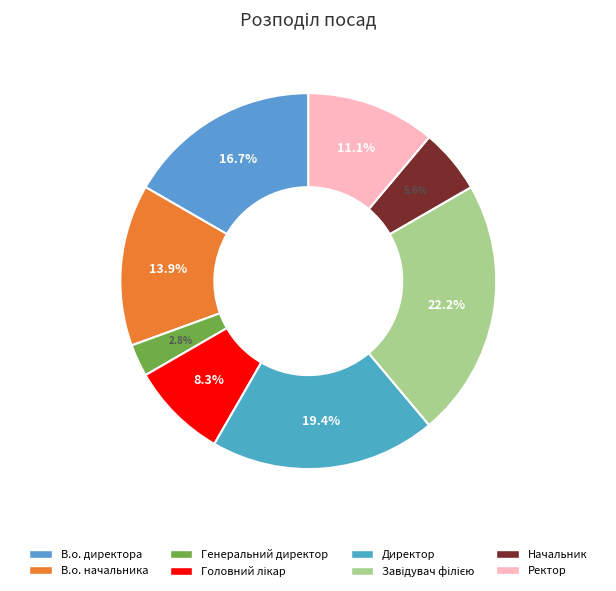

To the nearest percent, what portion does Генеральний директор represent?

3%